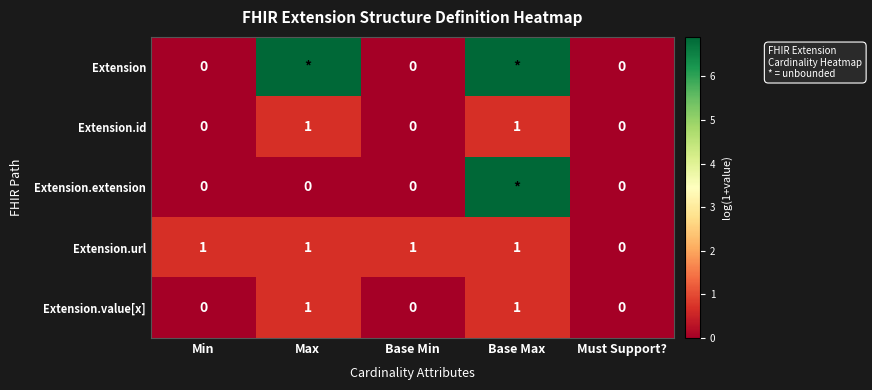

Where is Extension.url nearest to the value 0?

Must Support?